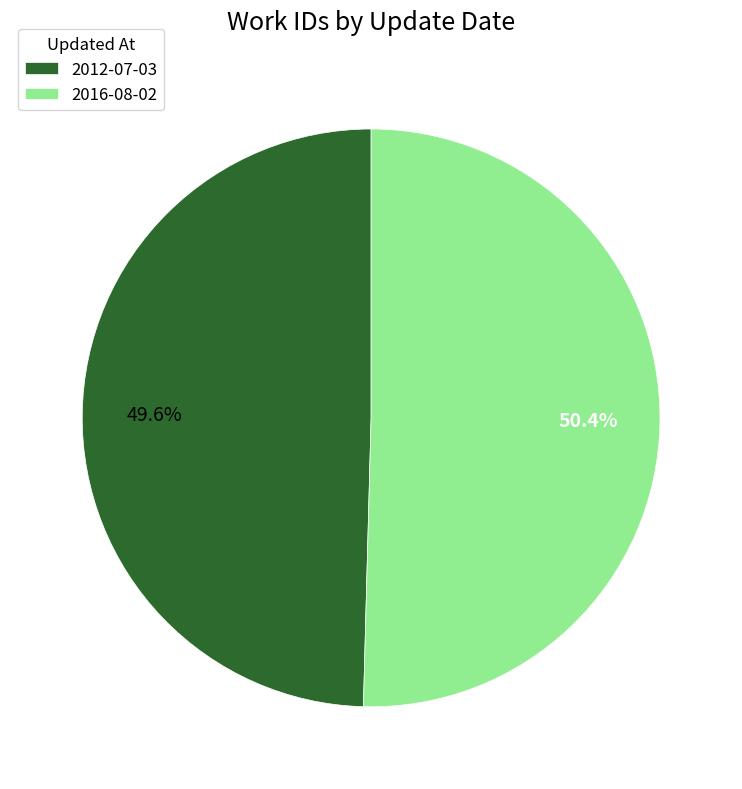

Which has a higher value, 2016-08-02 or 2012-07-03?

2016-08-02